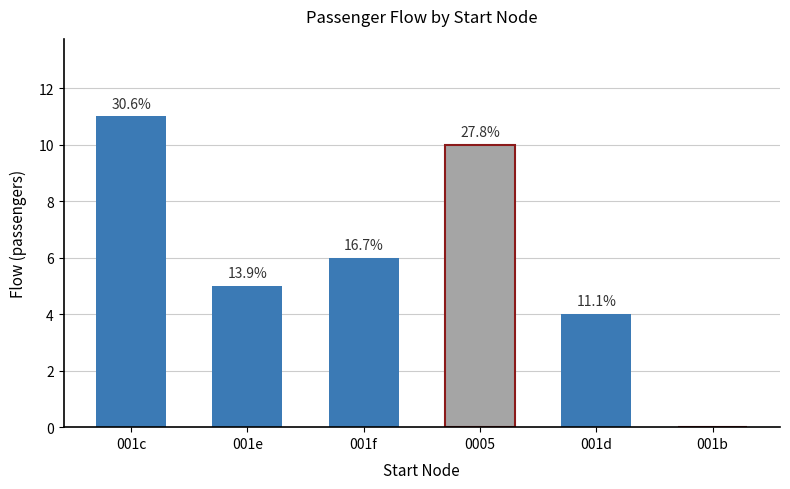

Where is the data nearest to the value 5?

001e